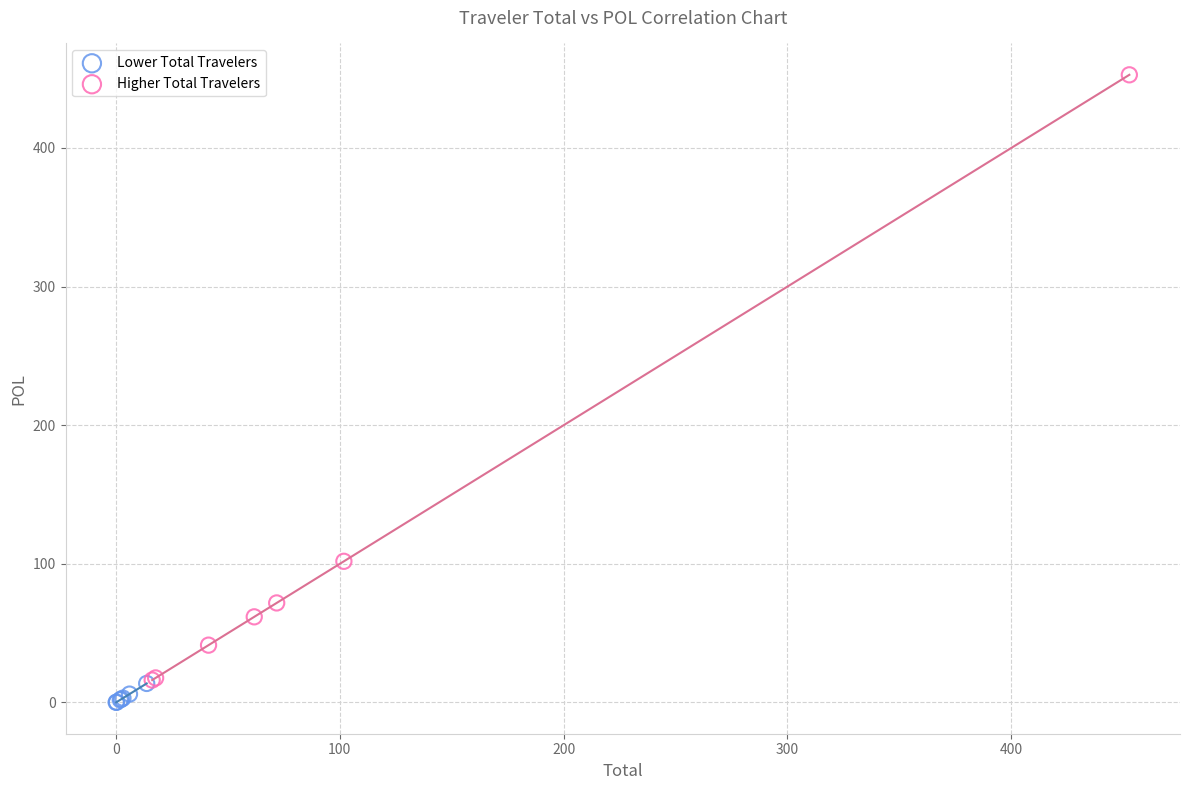

What are all the series names shown in the legend?

Lower Total Travelers, Higher Total Travelers